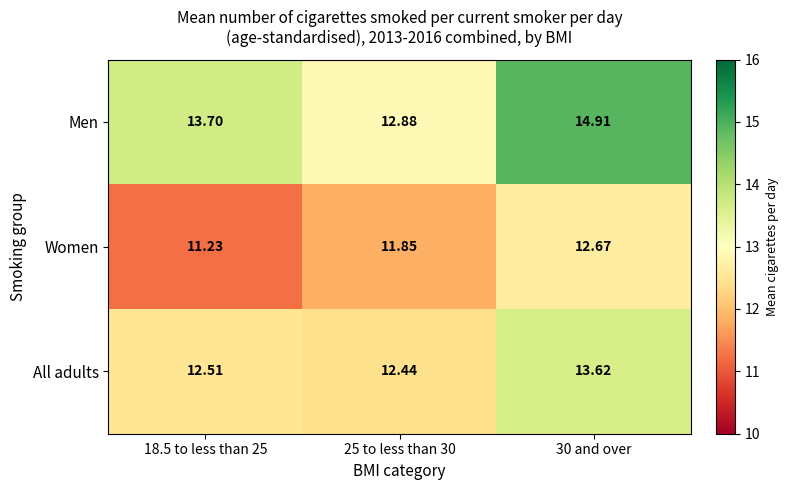

Which series changed the most between 18.5 to less than 25 and 25 to less than 30?

Men